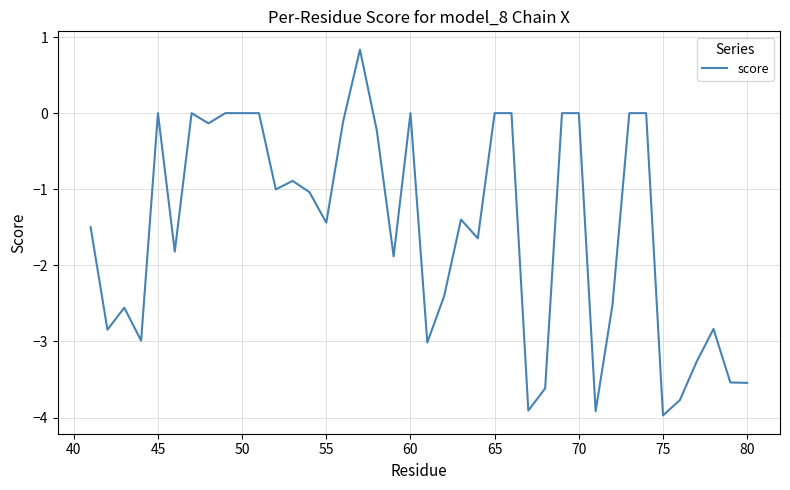

What is the minimum value shown in the chart?

-4.0